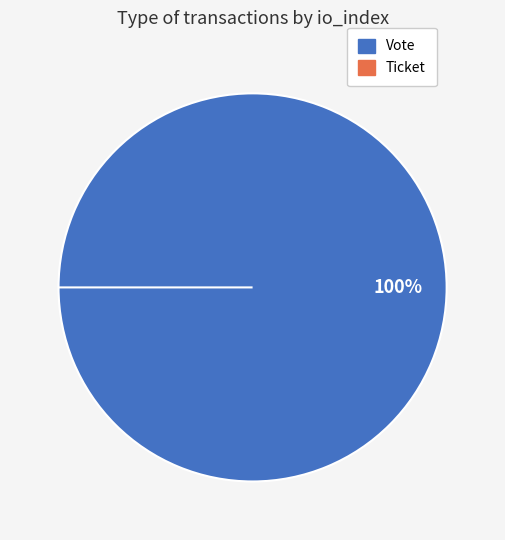

How many slices are in this pie chart?

2